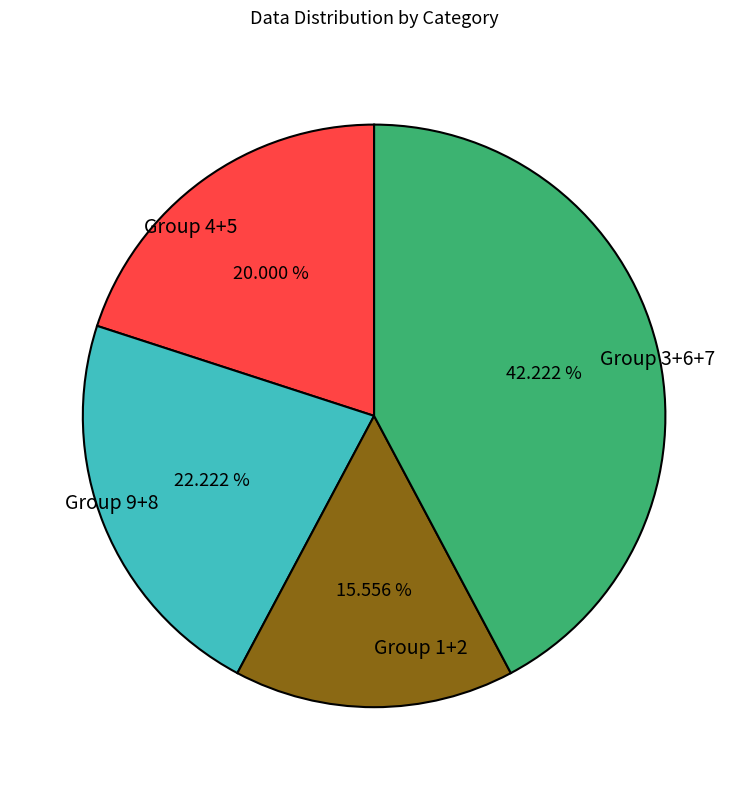

Is the sum of Group 1+2 and Group 9+8 greater than half?

No